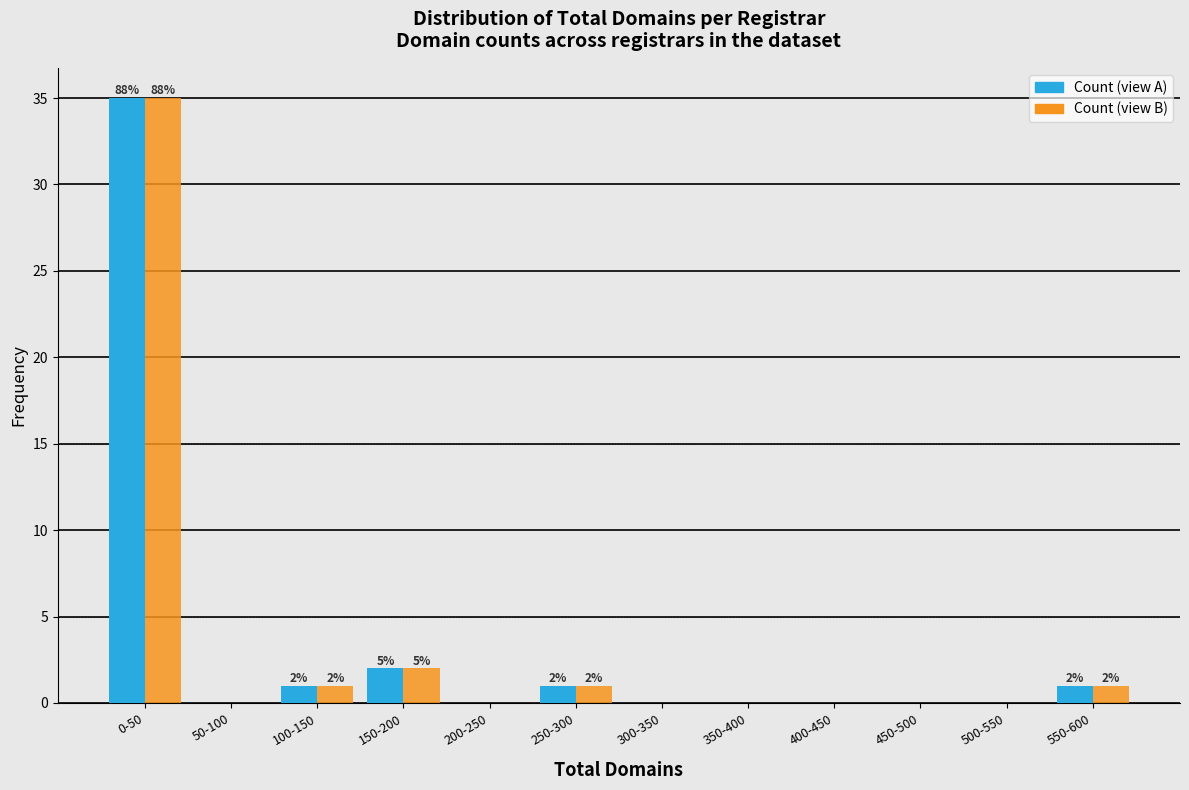

Which label corresponds to the largest value in the chart?

0-50